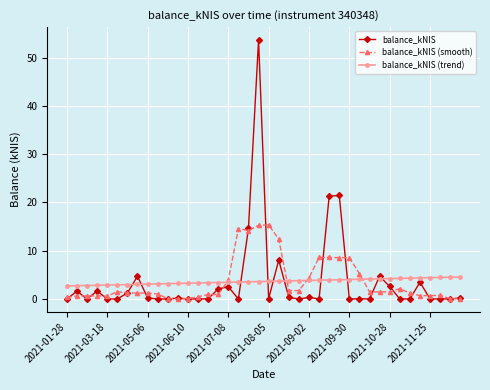

True or false: balance_kNIS (smooth) has more than 1 points higher than both neighbors.

True